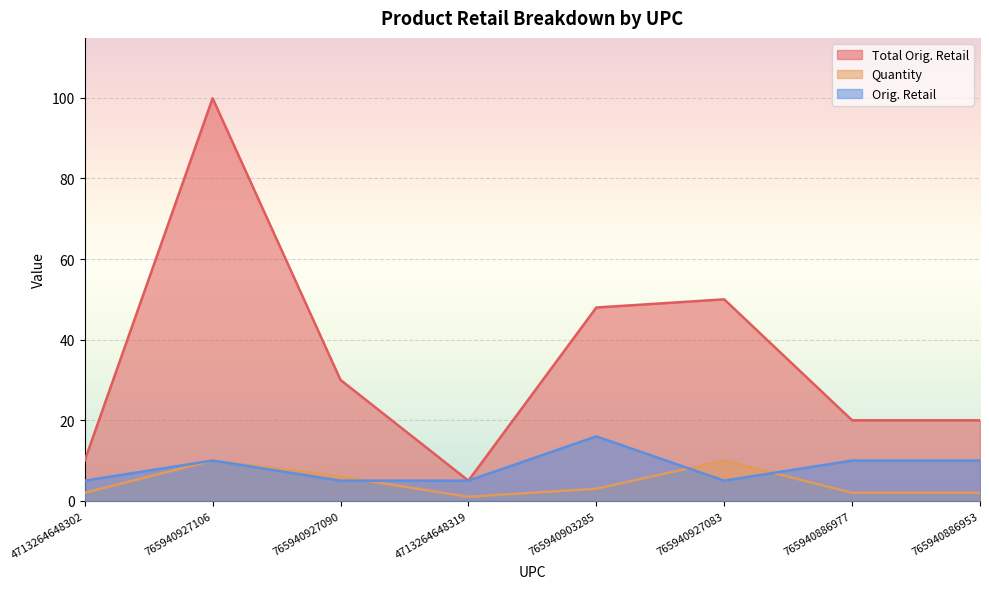

True or false: Quantity and Total Orig. Retail intersect in this chart.

False